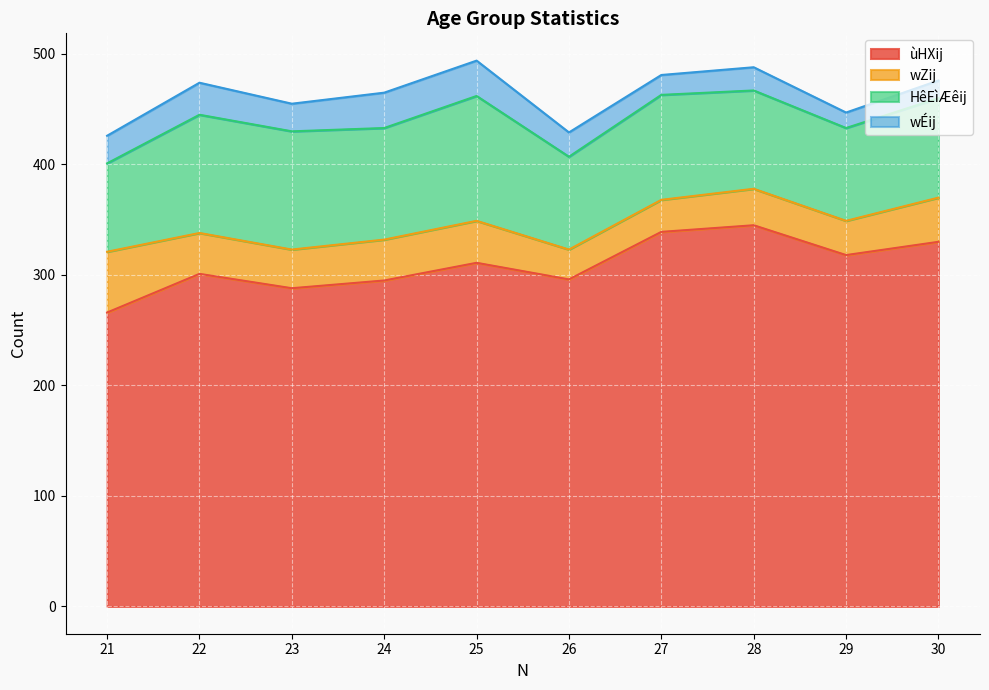

Does the chart display data point markers on the line(s)?

No